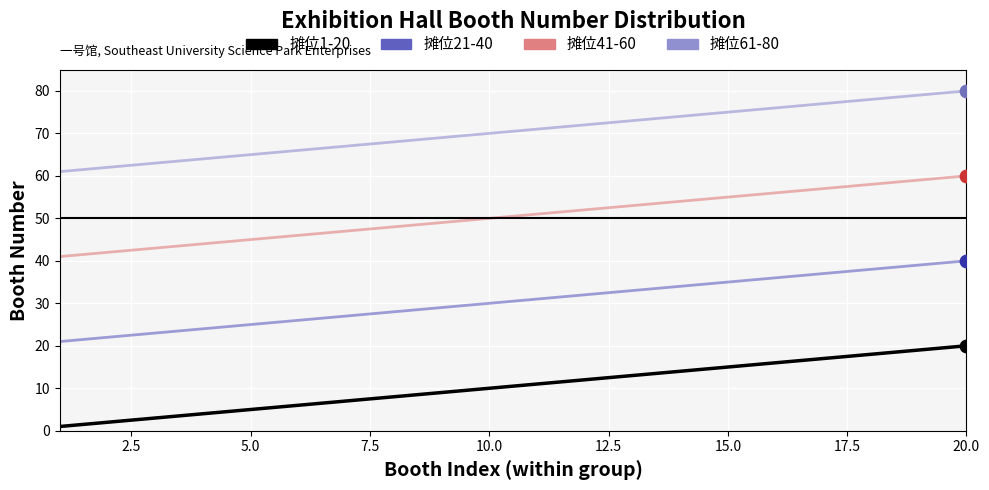

What is the greatest value displayed?

80